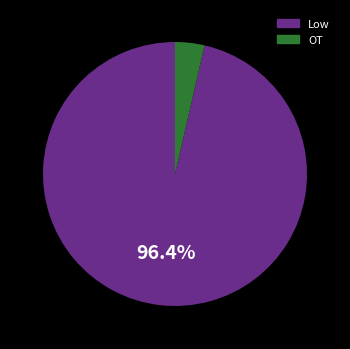

Do Low and OT together represent more than half of the pie?

Yes